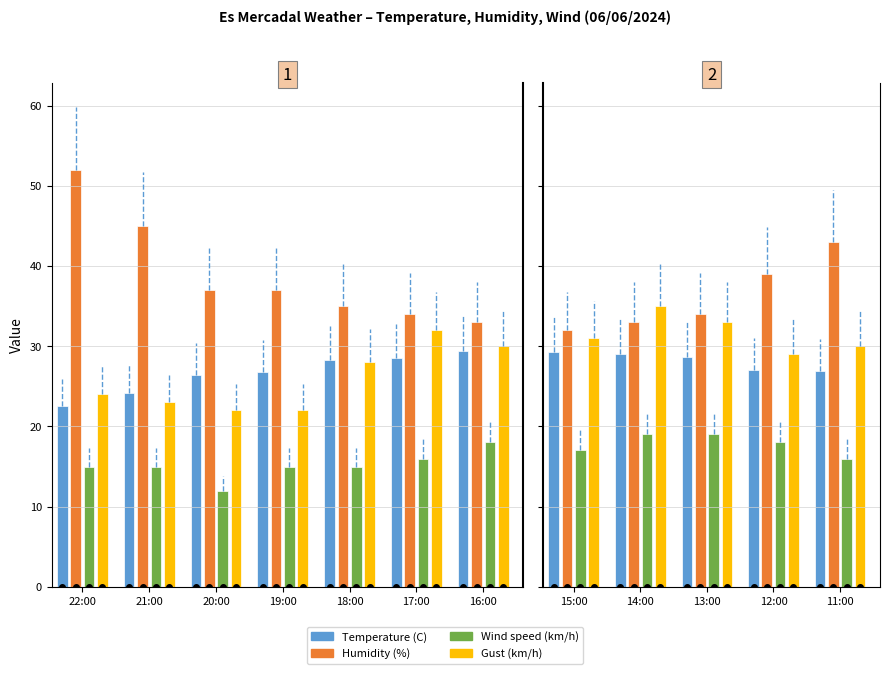

Which series has the largest total across all categories?

Humidity (%)